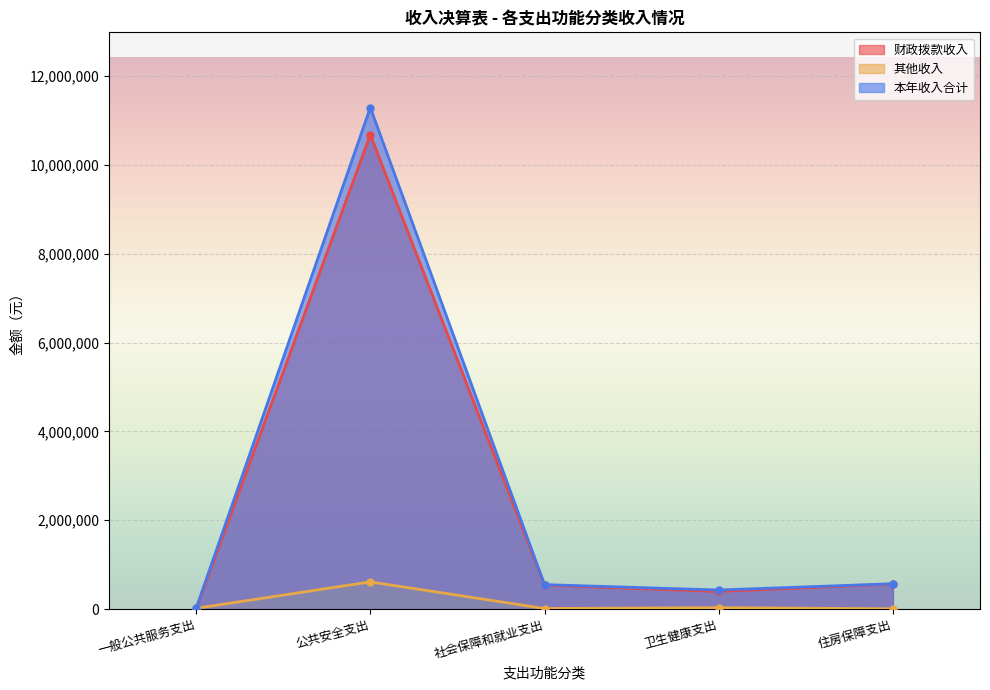

Reading left to right, what are all the values shown in this chart?

财政拨款收入: 0.0	10682253.3	538200.0	396000.0	564000.0
其他收入: 16500.0	611776.1	12000.0	32621.0	5600.0
本年收入合计: 16500.0	11294029.4	550200.0	428621.0	569600.0